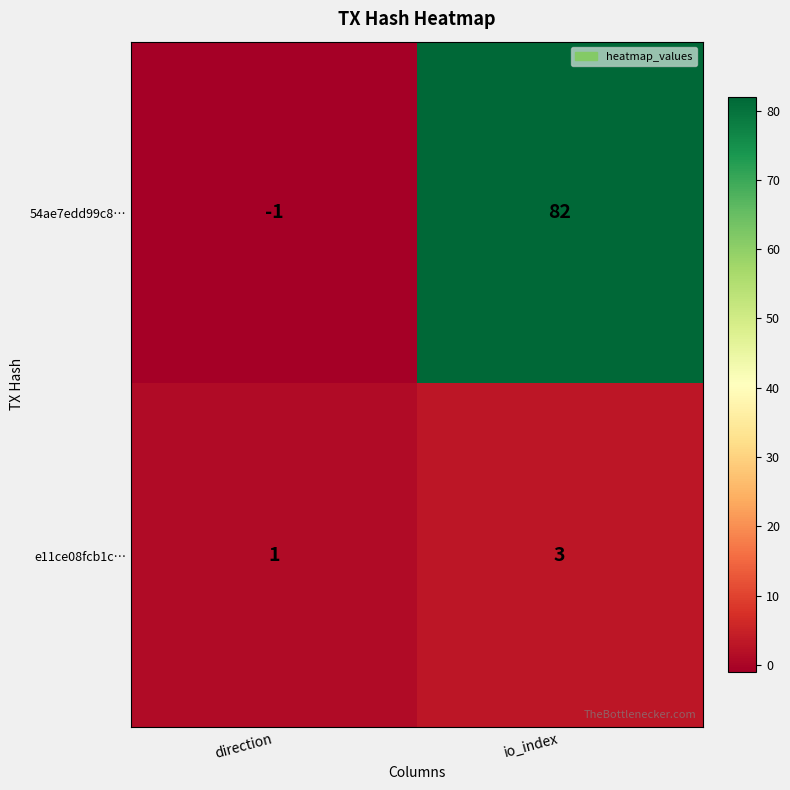

How many values in 54ae7edd99c8… are above zero?

1